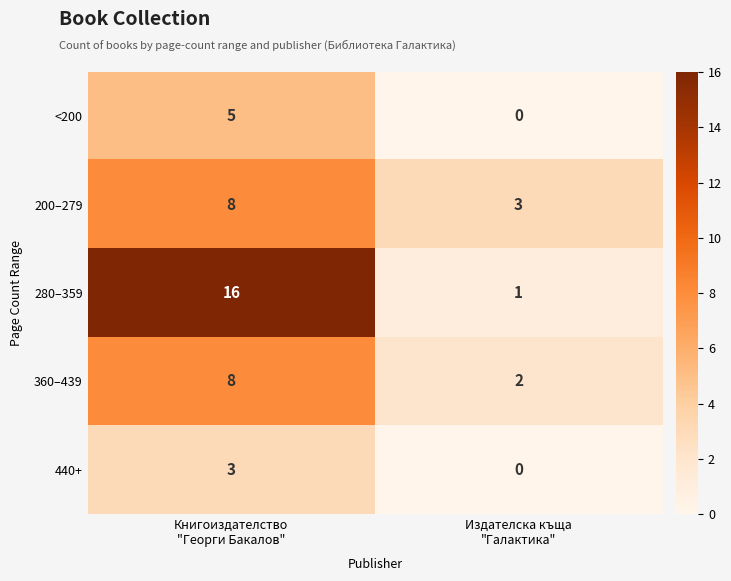

Which series has the largest range (max minus min)?

280–359